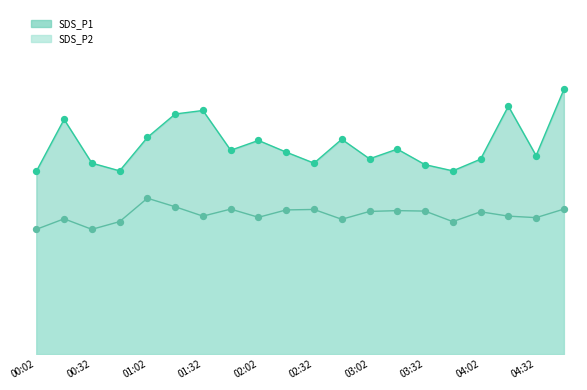

Is the value of SDS_P2 at 03:02 greater than the value of SDS_P1 at 03:47?

No